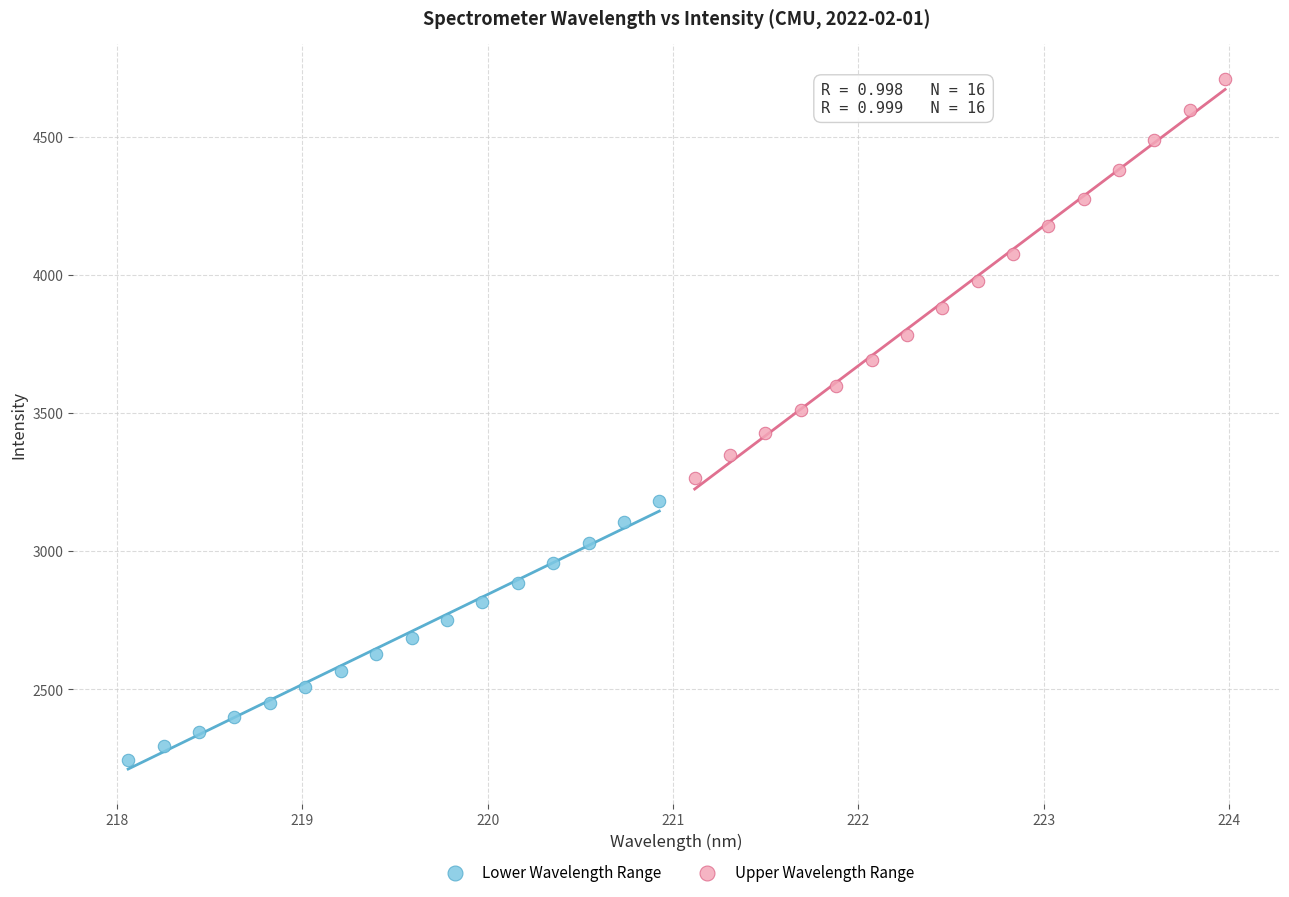

Which series has the largest Y range (max minus min)?

Upper Wavelength Range